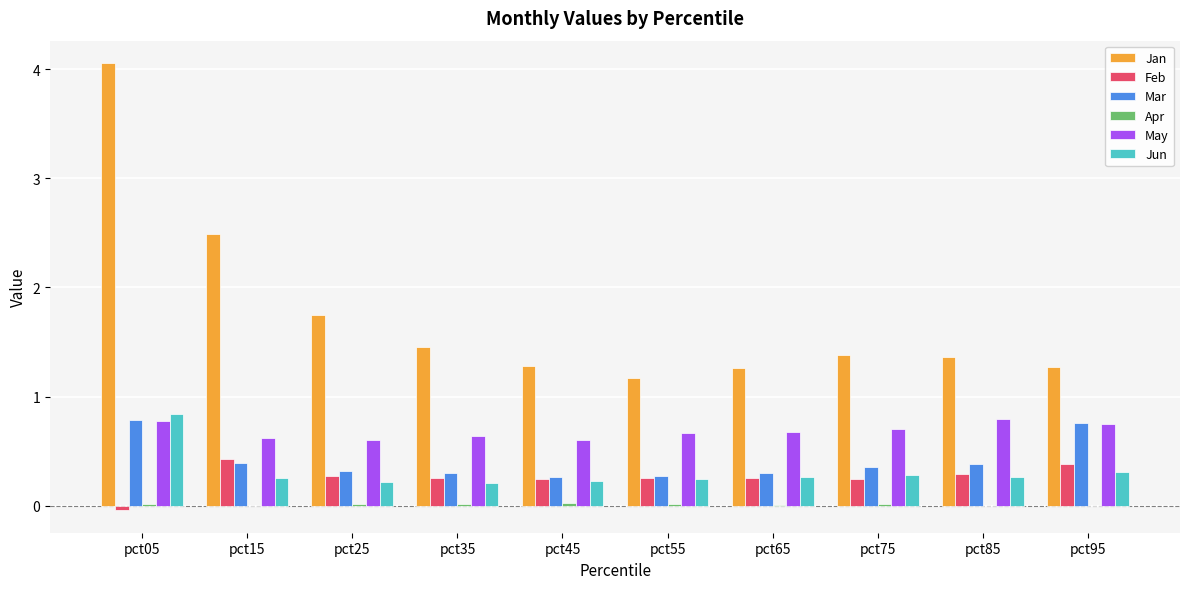

What is the total value across all series at pct65?

2.7